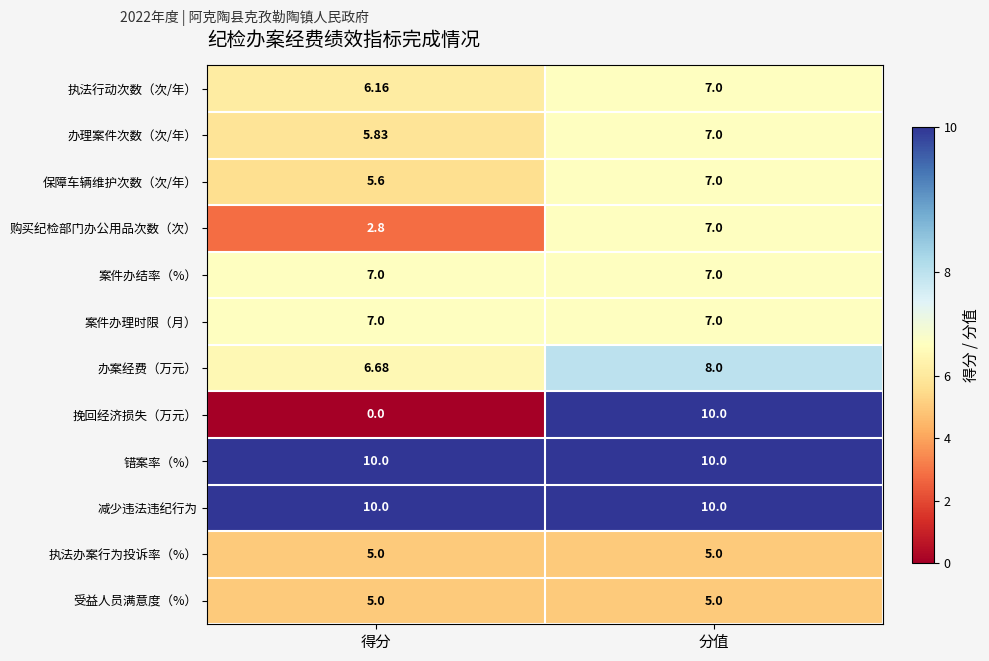

Which series changed the most between 得分 and 分值?

挽回经济损失（万元）